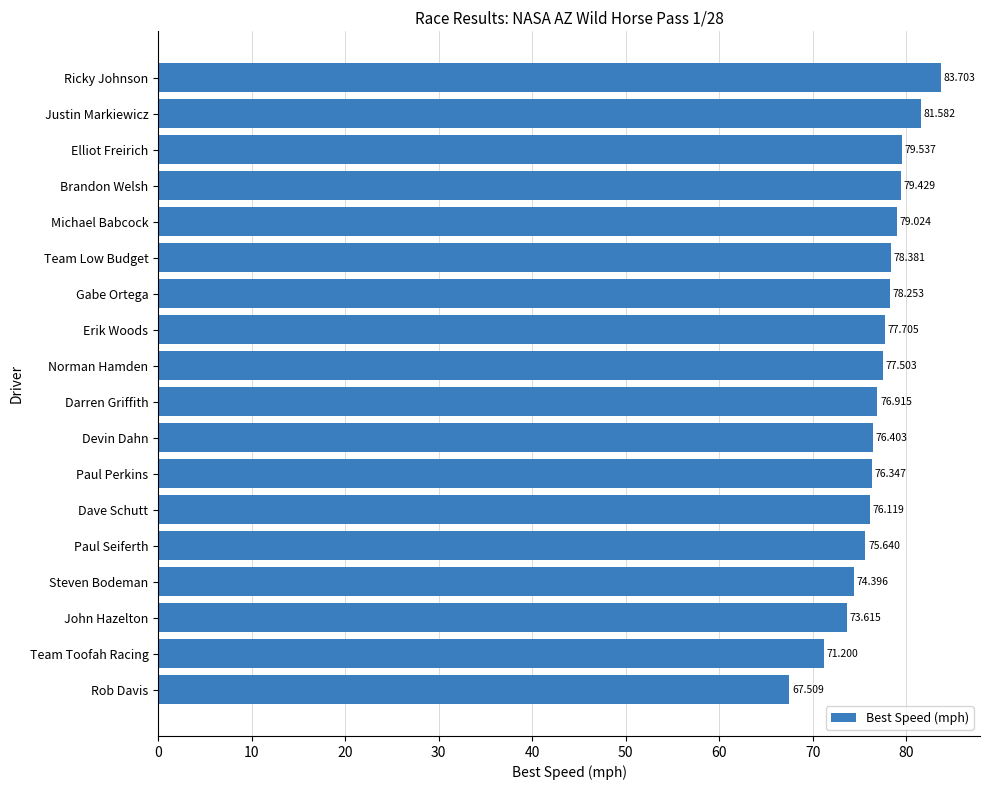

How many values exceed 77?

9